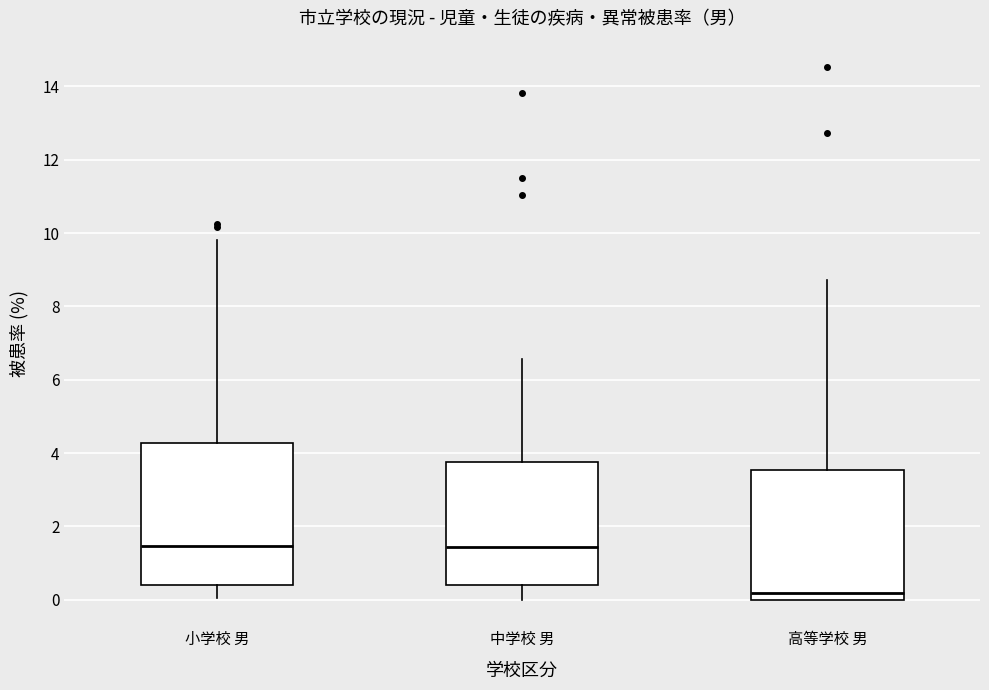

Which box's median line is the lowest?

高等学校 男